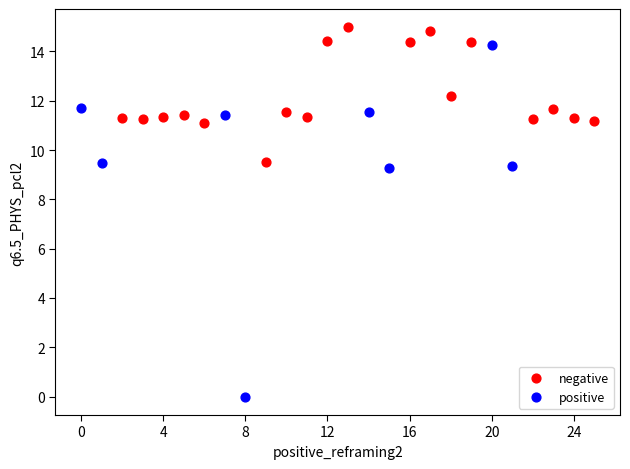

Which series has the widest spread of Y values?

positive